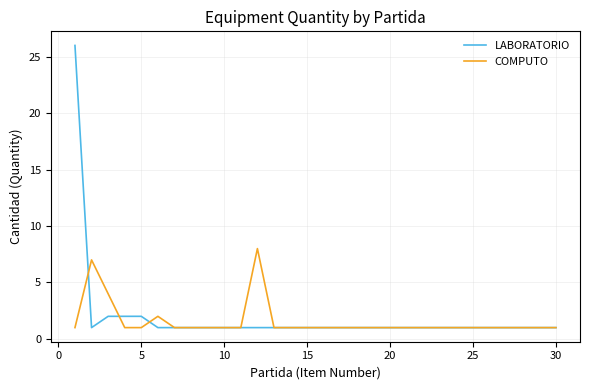

Which series has the largest range (max minus min)?

LABORATORIO